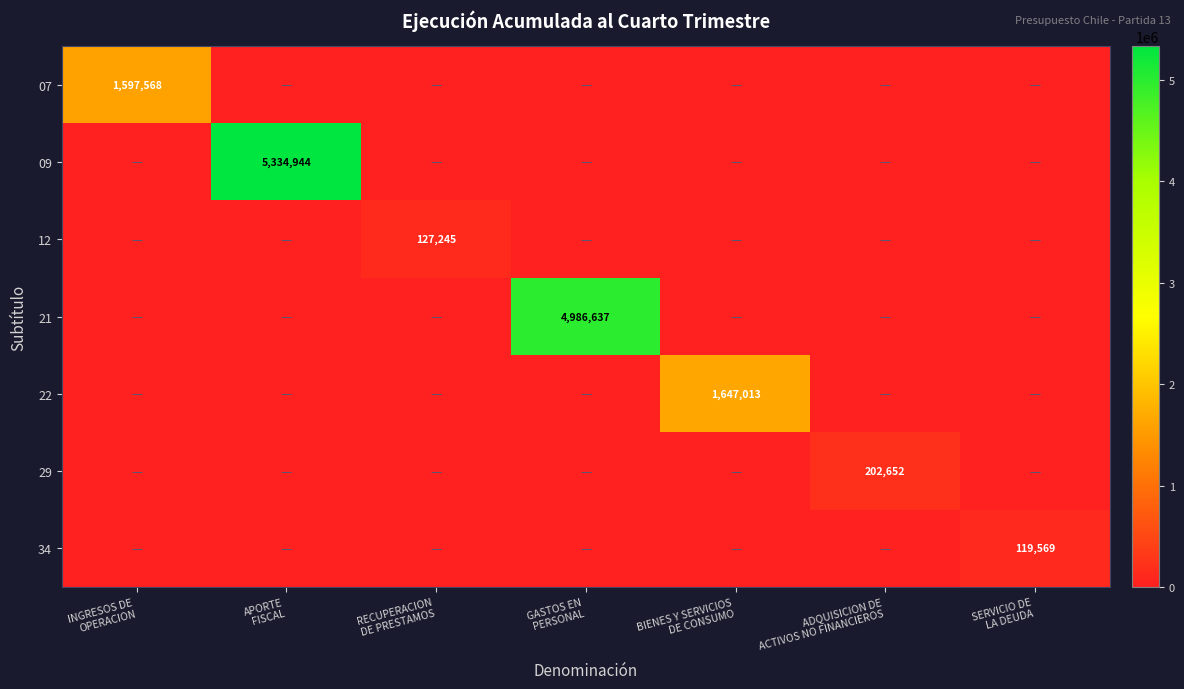

Which series has the widest spread of values?

09